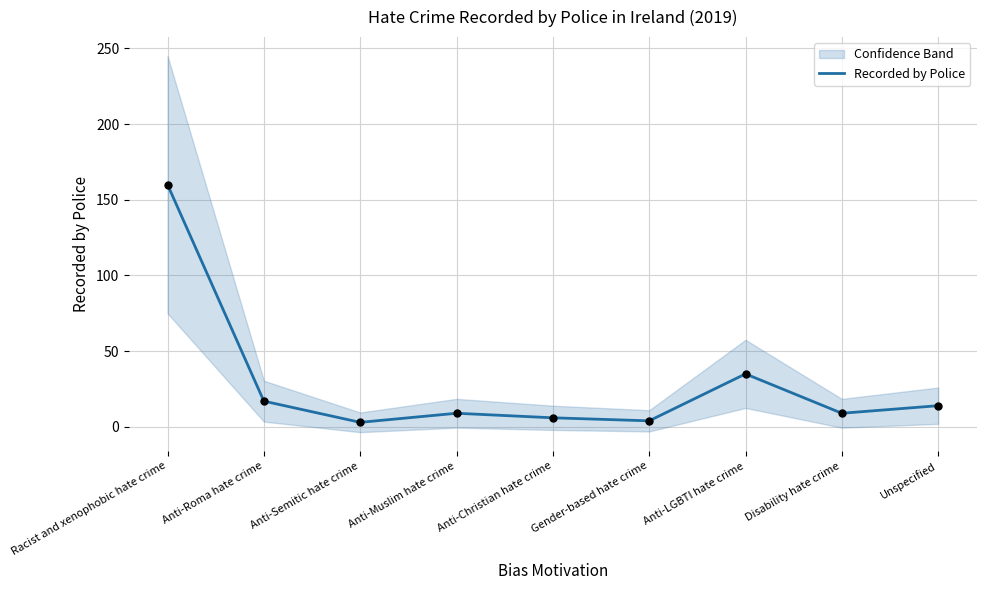

What is the ratio of the value at Gender-based hate crime to the value at Anti-LGBTI hate crime?

0.1